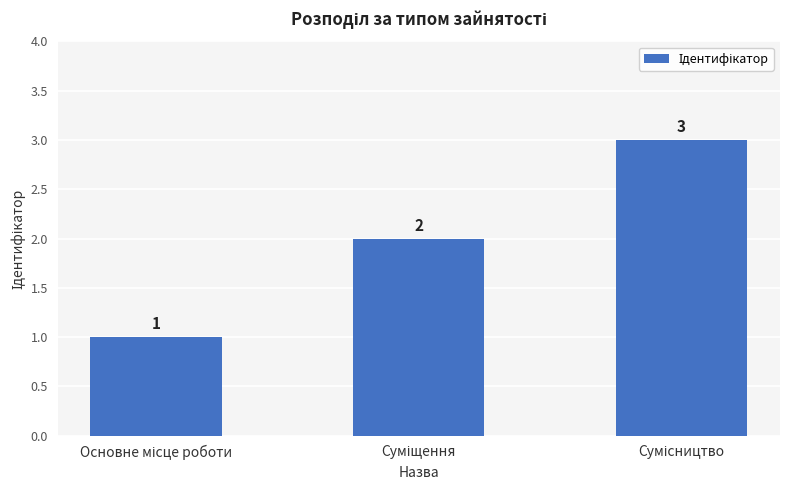

Reading left to right, what are all the values shown in this chart?

1	2	3